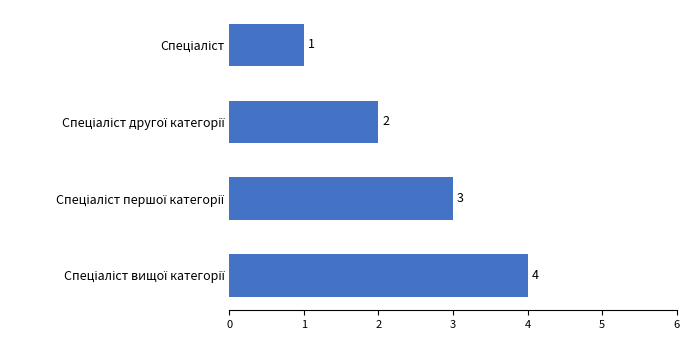

What is the value of the 2nd bar from the top?

2